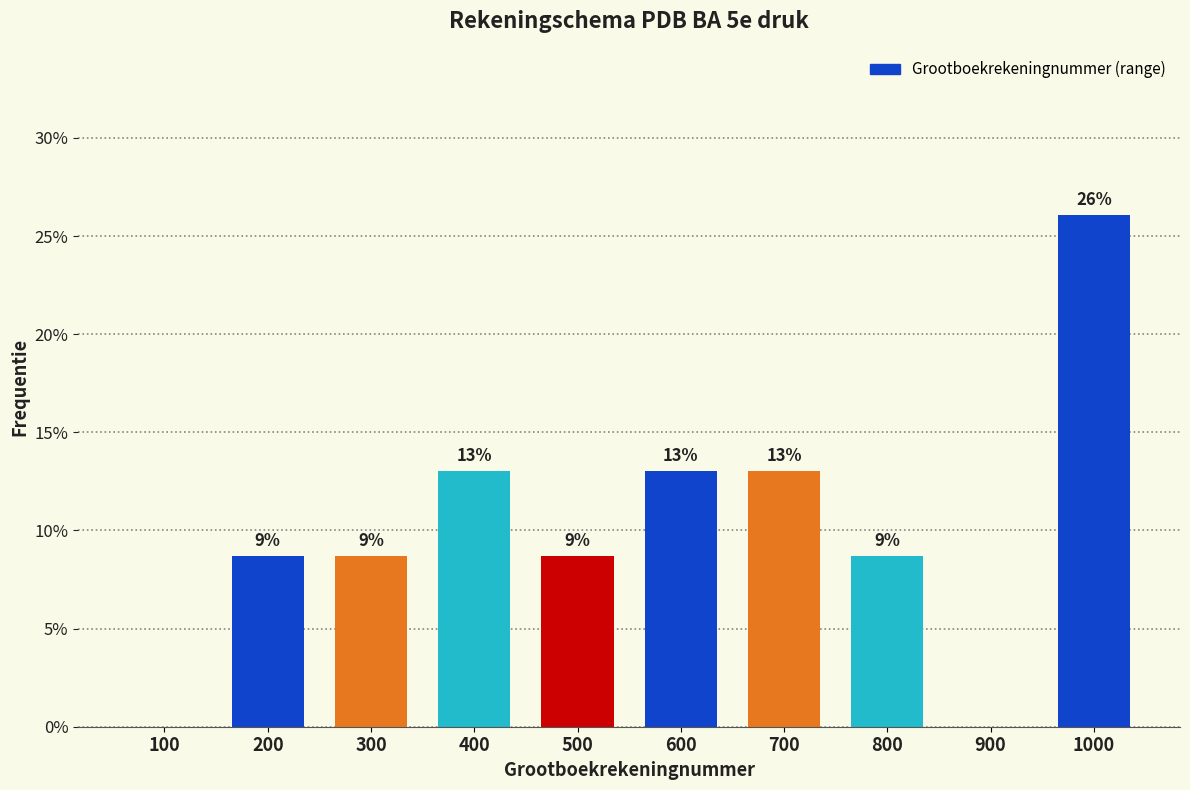

Read the value at 400.

13.0